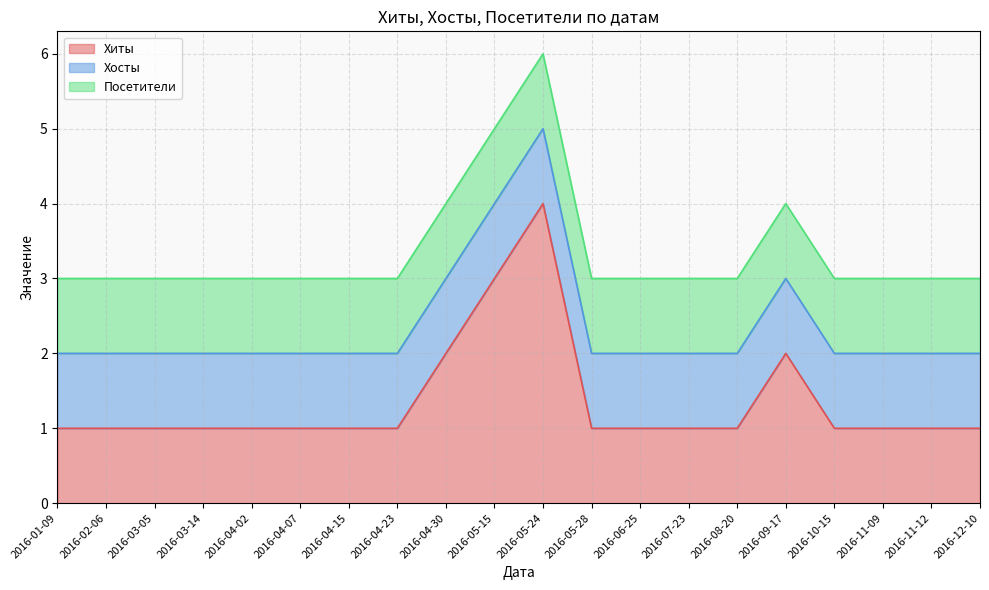

True or false: Хиты and Посетители cross at least once.

False